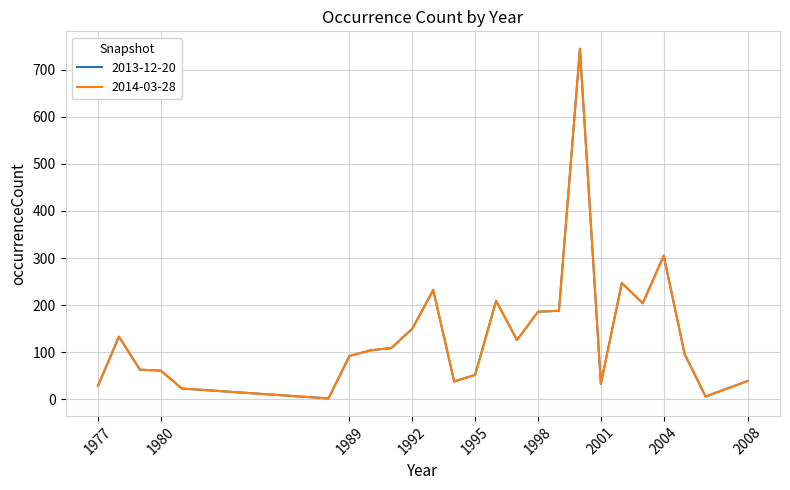

Is this an area chart (filled region under the line)?

No